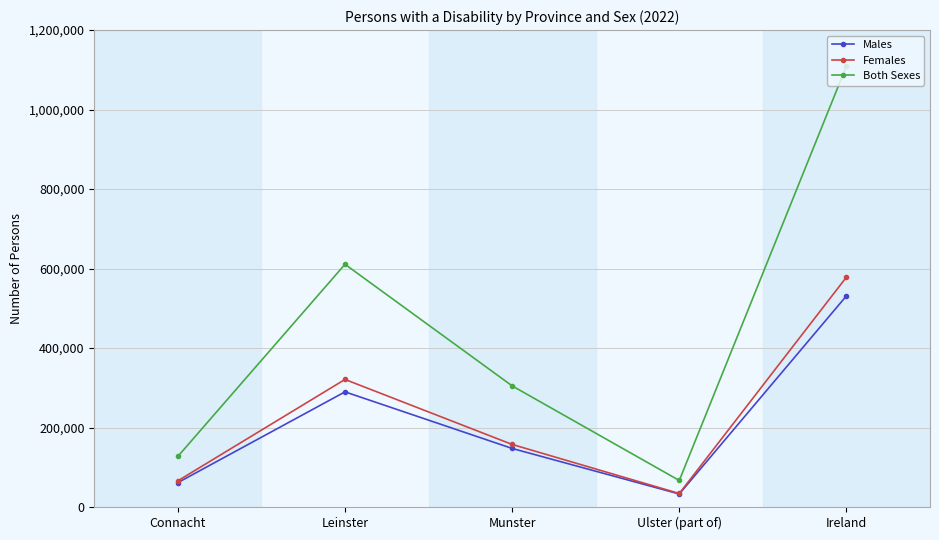

Where is Males nearest to the value 281974?

Leinster